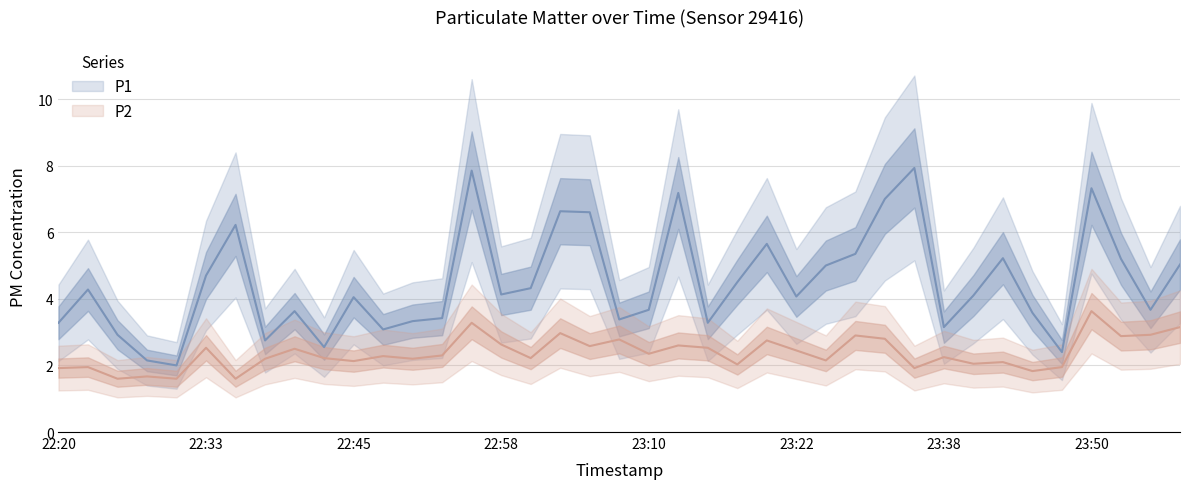

Is it true that P2 equals 2.3 at 22:53?

True